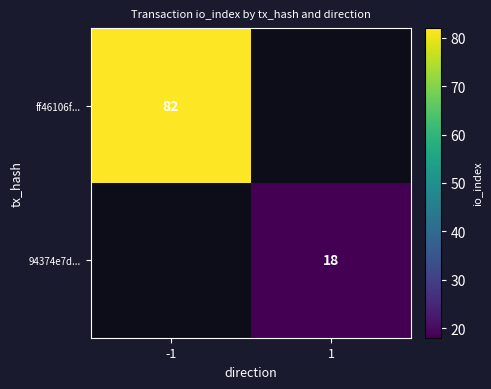

The value of 94374e7d... at 1 is 18.0. True or false?

True